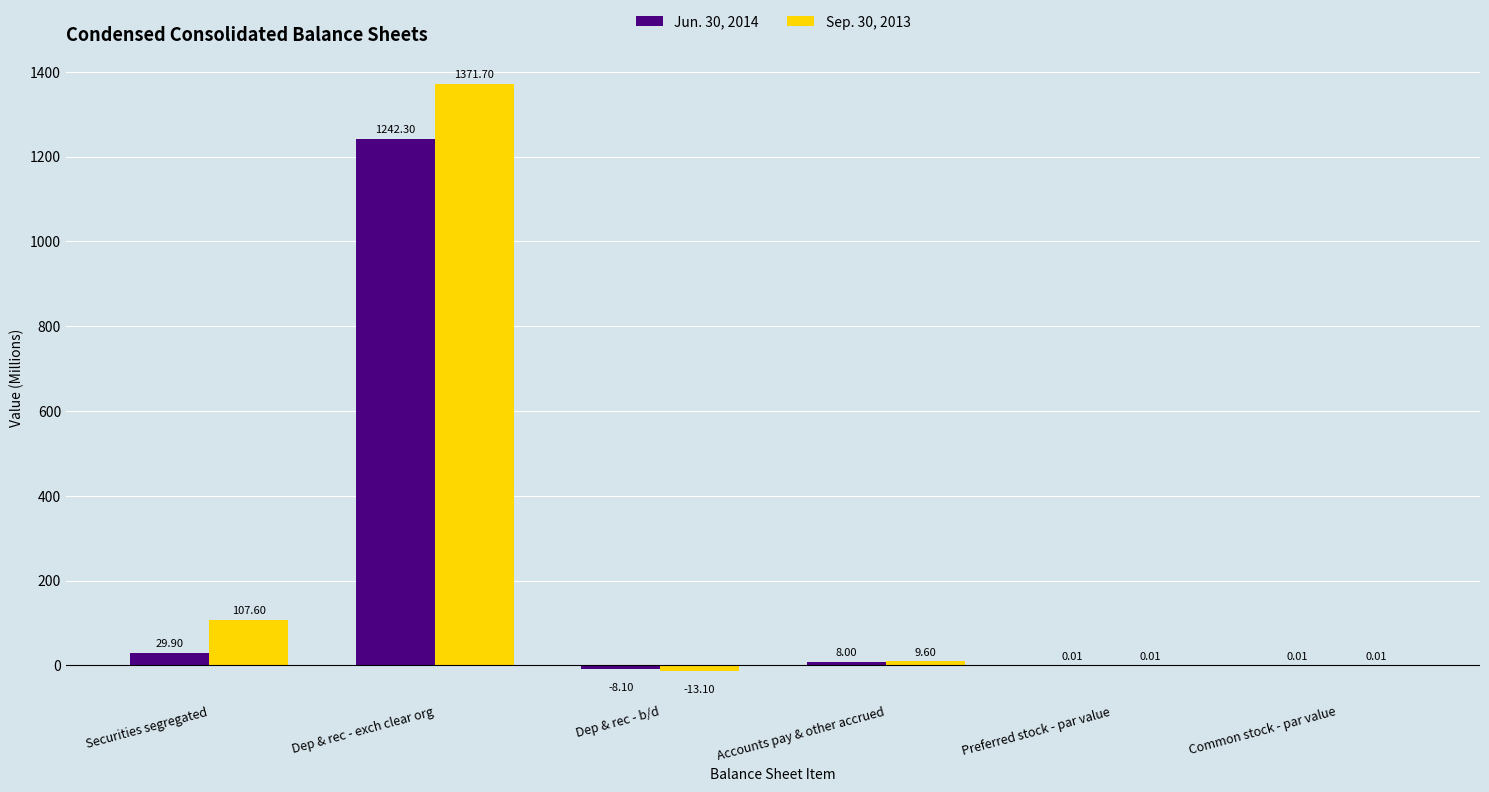

What is the sum of the Jun. 30, 2014 values at Accounts pay & other accrued and Common stock - par value?

8.0